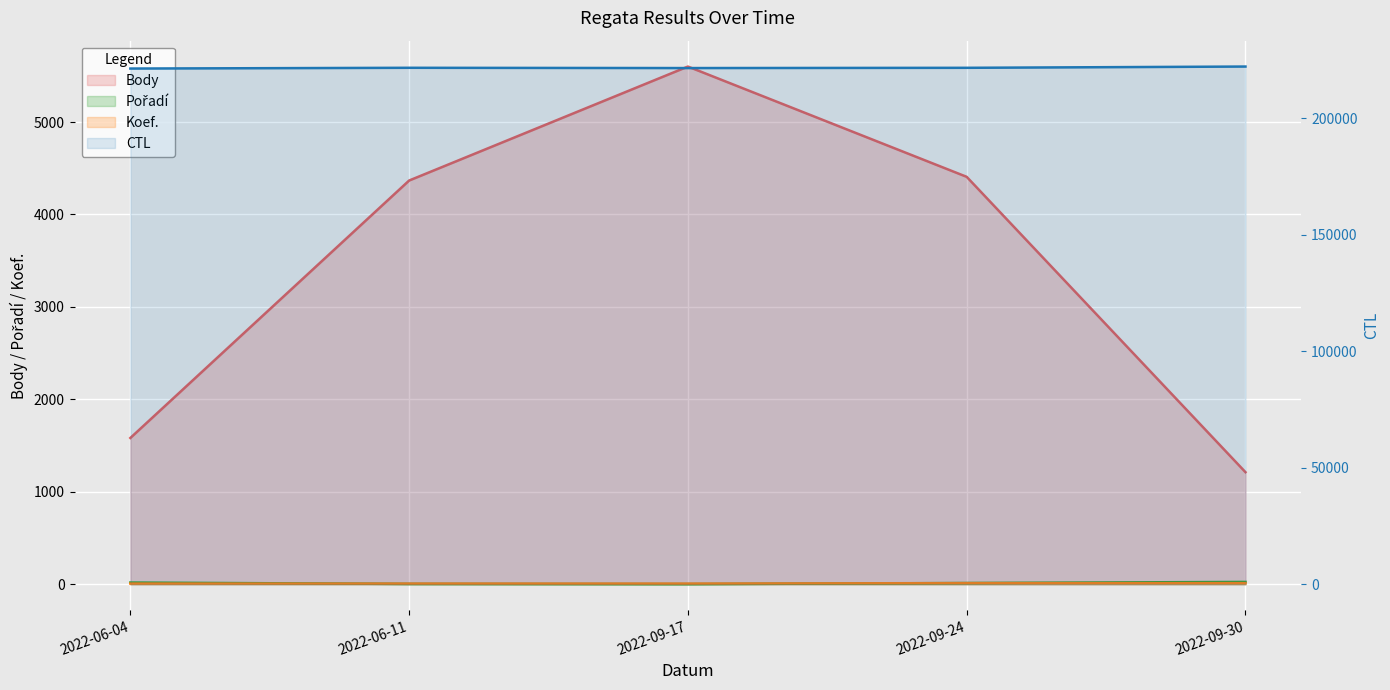

Reading left to right, transcribe all the data shown in this chart.

Body: 1582	4367	5600	4407	1212
CTL: 221308	221633	221517	221625	222166
Pořadí: 18	3	1	13	25
Koef.: 7	7	7	12	12